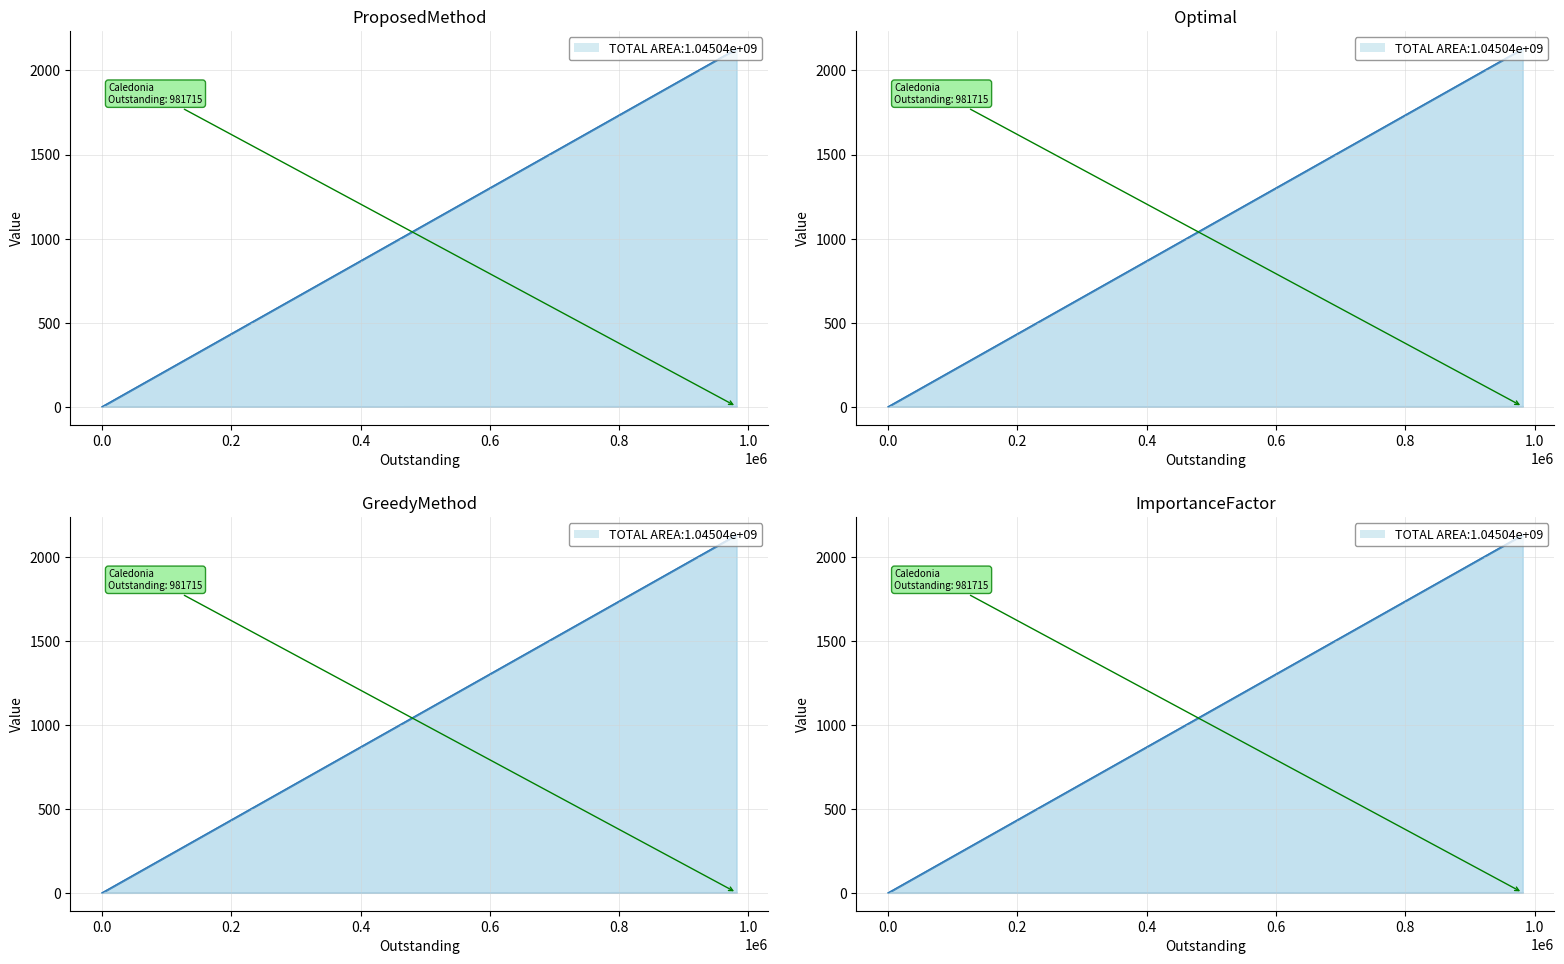

What is the greatest value displayed?

2127